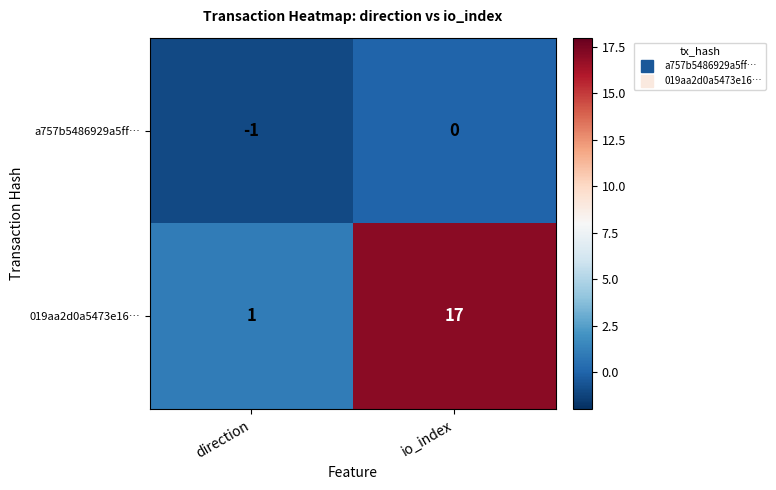

Between direction and io_index, which series saw the biggest shift?

019aa2d0a5473e16…